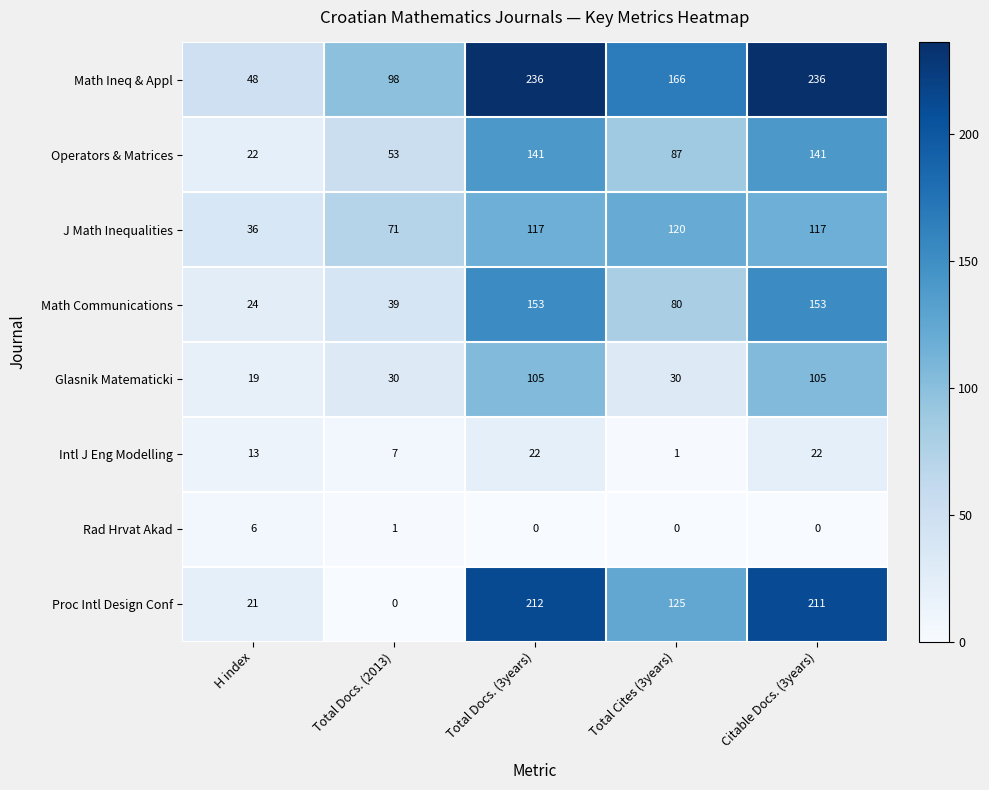

Where does the Math Ineq & Appl series first go above 166?

Total Docs. (3years)